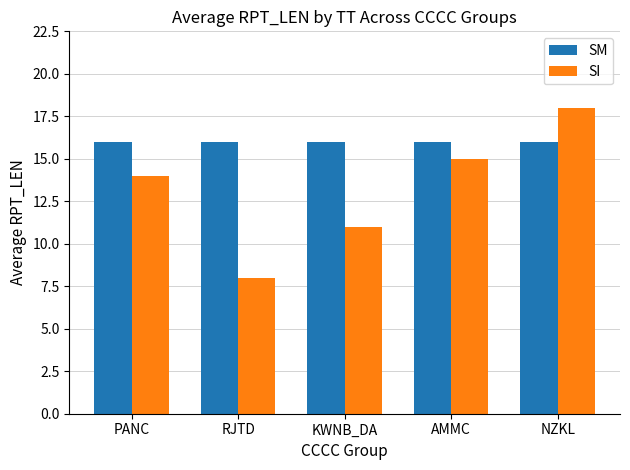

What is the lowest value of the SI series?

8